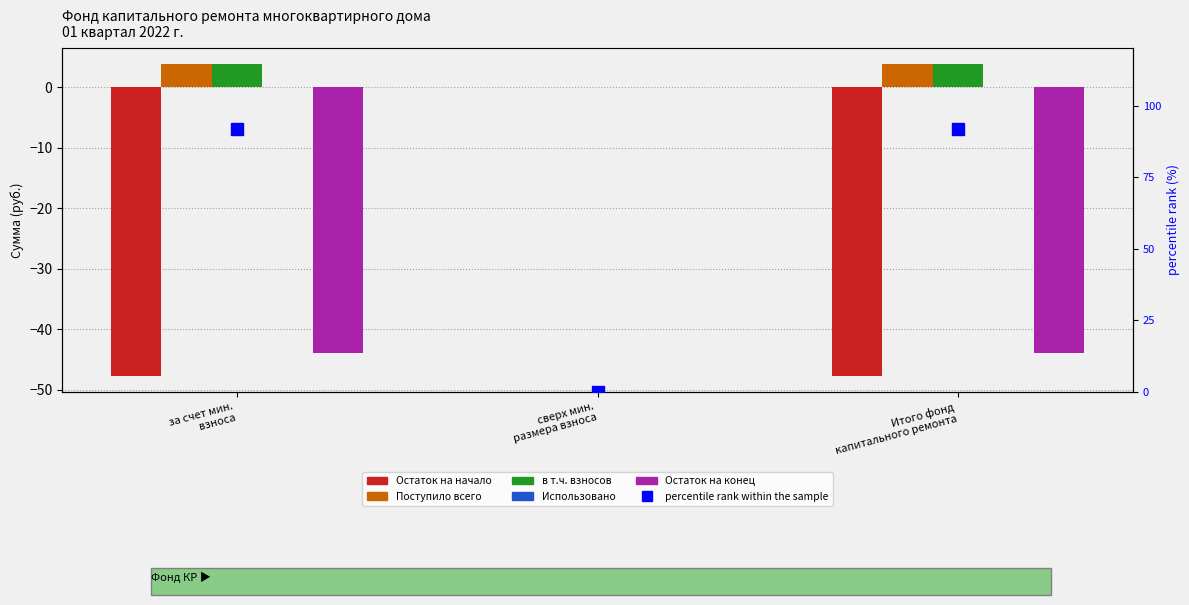

Which category has the lowest value in the Использовано series?

за счет мин.
взноса